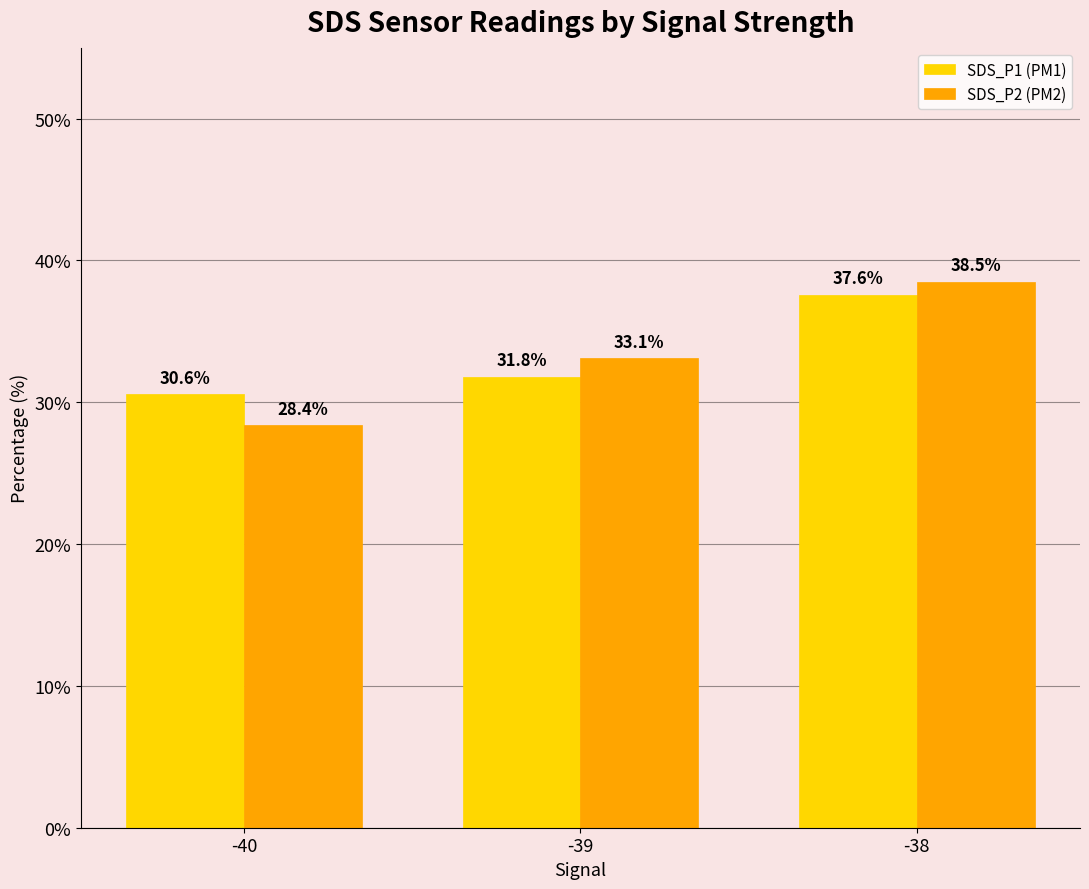

Reading left to right, transcribe all the data shown in this chart.

SDS_P1: 30.6	31.8	37.6
SDS_P2: 28.4	33.1	38.5